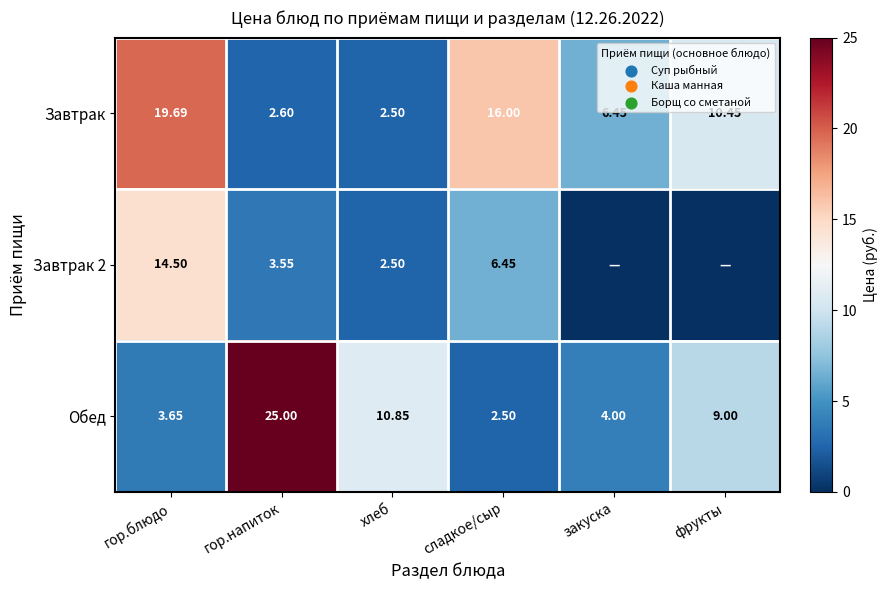

At which label is Завтрак closest to 11?

фрукты